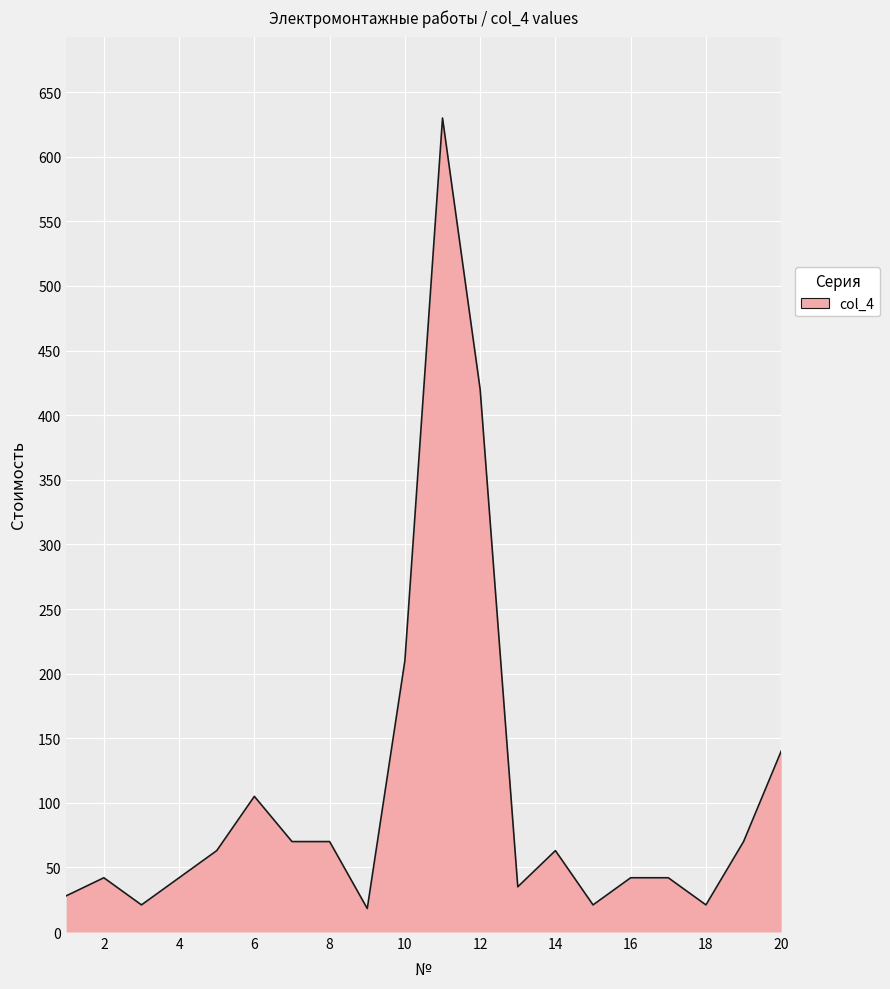

What is the difference between the maximum and minimum values?

611.8